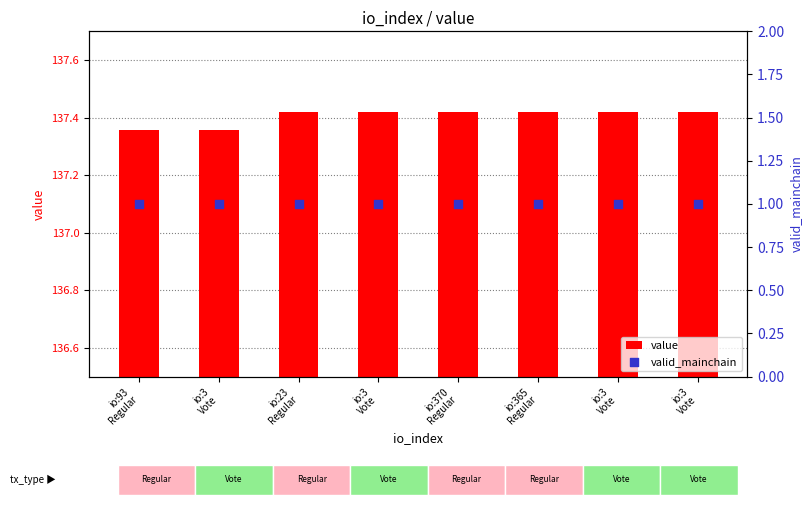

Which series has the largest total across all categories?

value